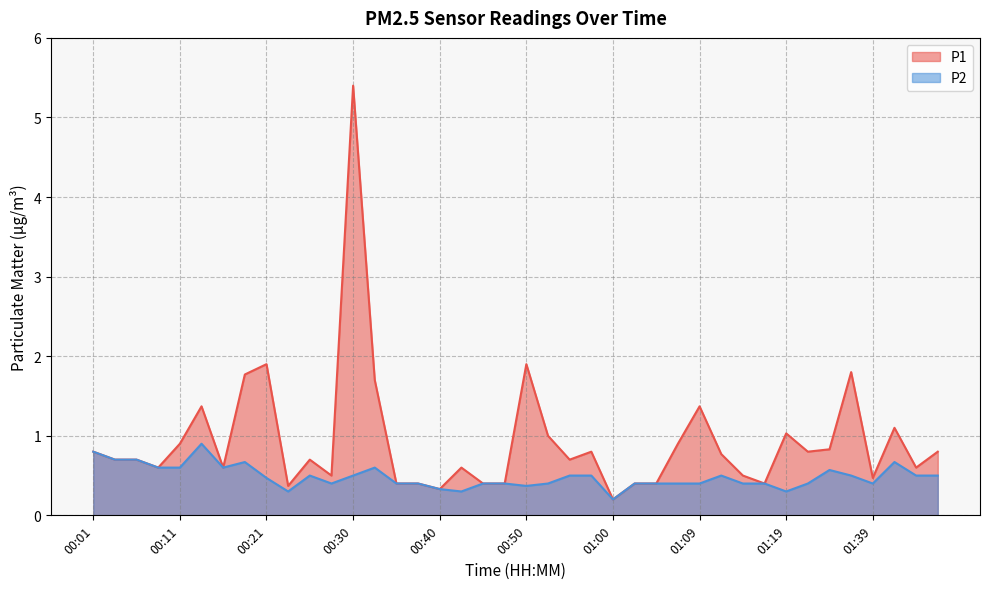

Rank the series at 01:02 from highest to lowest value.

P1, P2